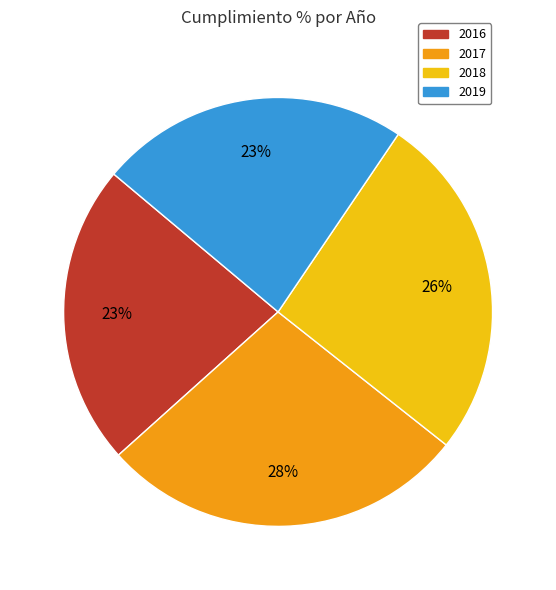

Which category has the biggest portion of the pie?

2017